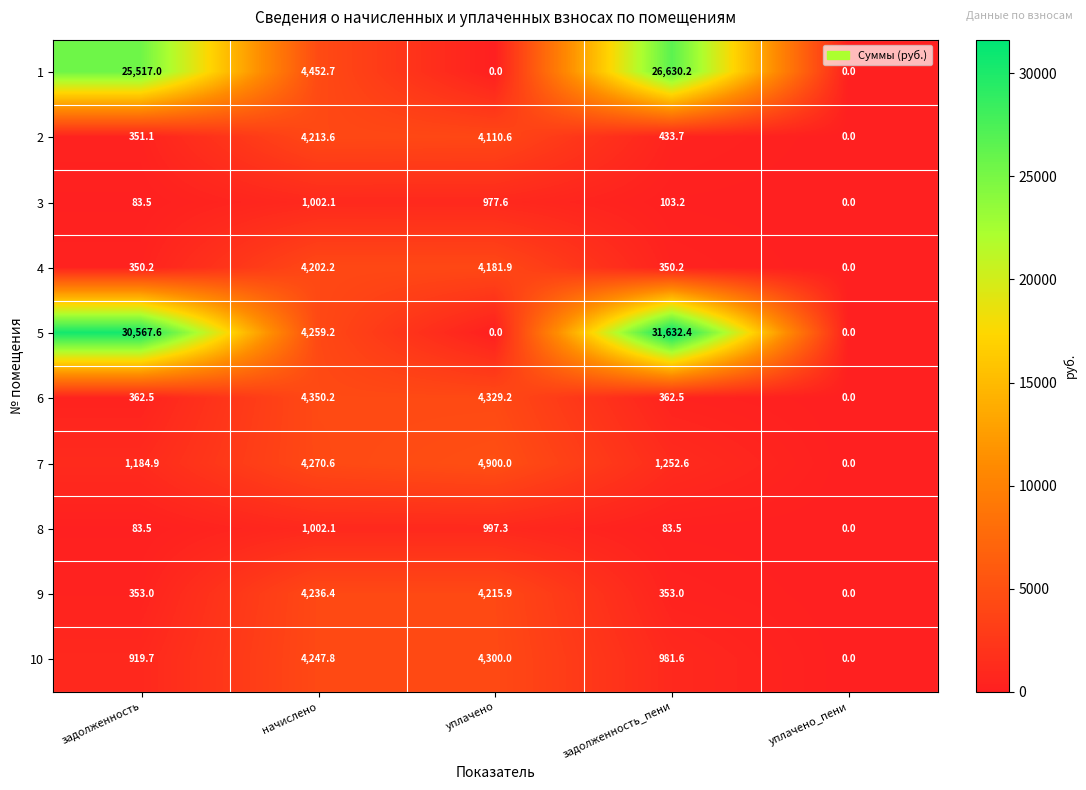

At which category is the sum across all series the highest?

задолженность_пени